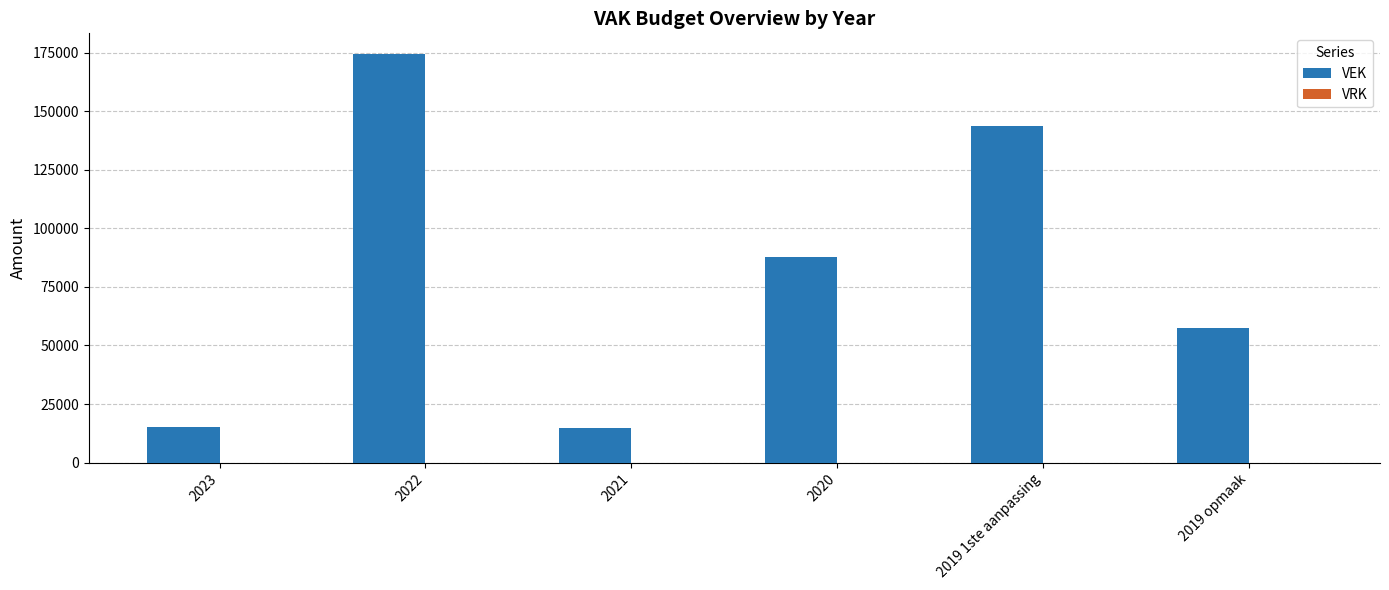

What is the label of the 6th bar from the left?

2019 opmaak